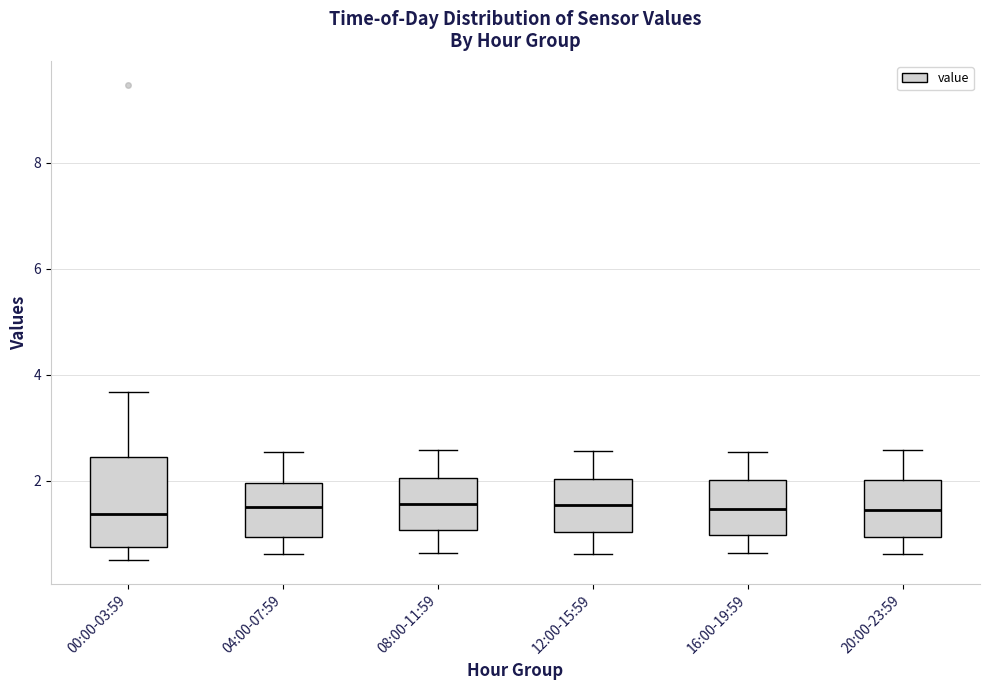

Where is the upper edge of the box for 00:00-03:59 on the y-axis? The values are not printed on the chart, so give them approximately, as read against the axis.

2.4